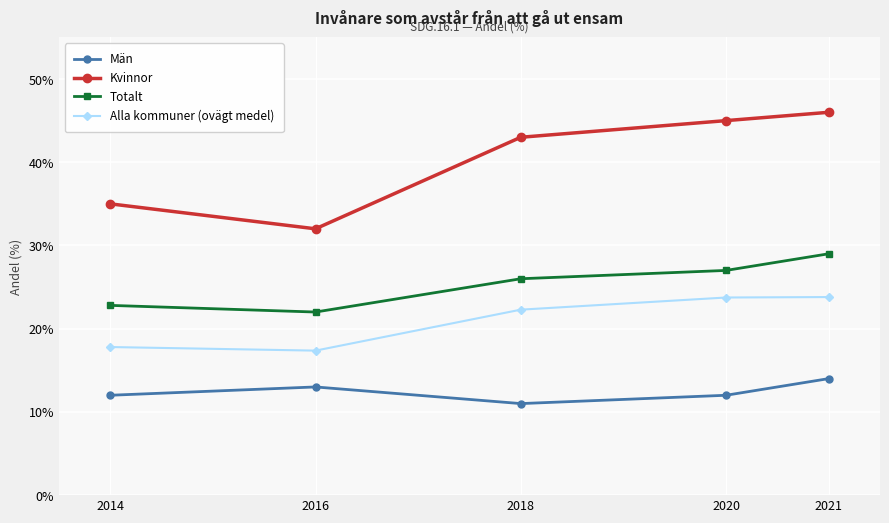

True or false: Alla kommuner (ovägt medel) and Kvinnor intersect in this chart.

False